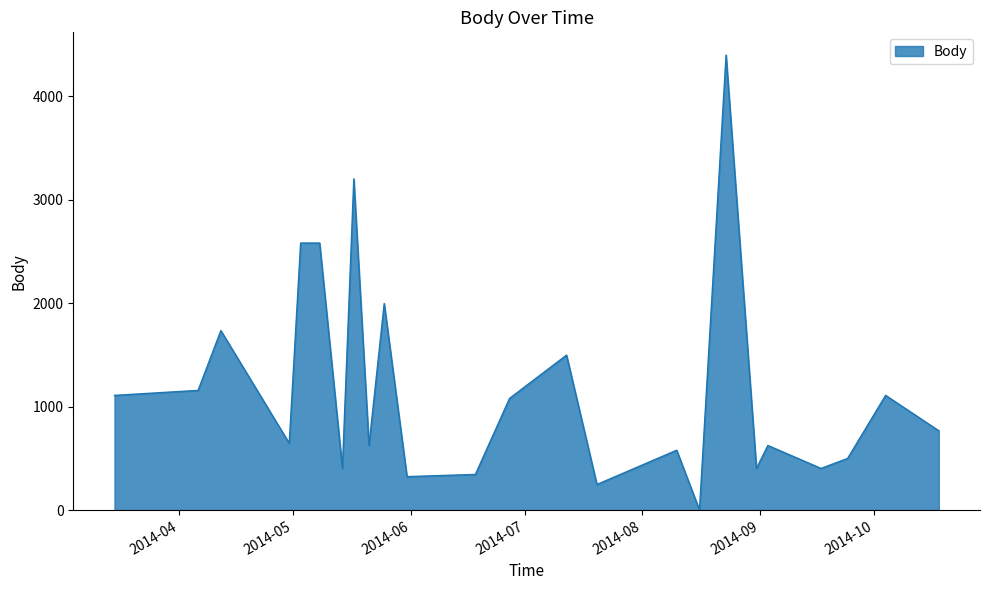

What is the maximum value shown in the chart?

4396